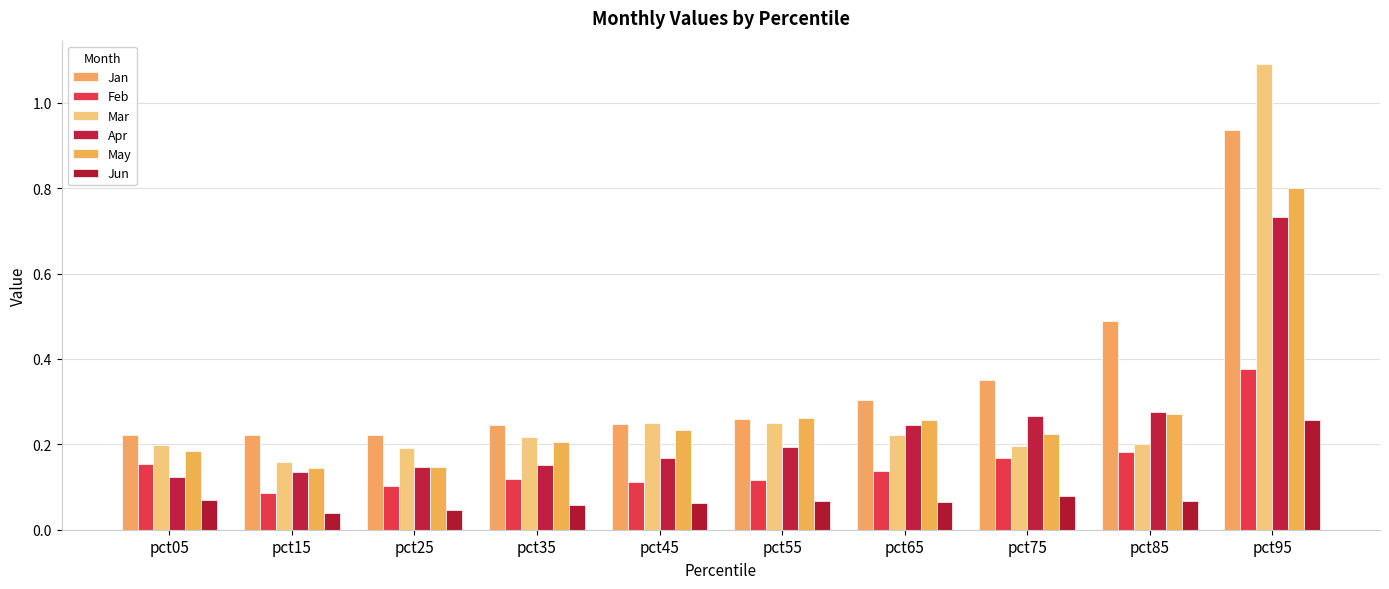

How many data points does each series have?

10